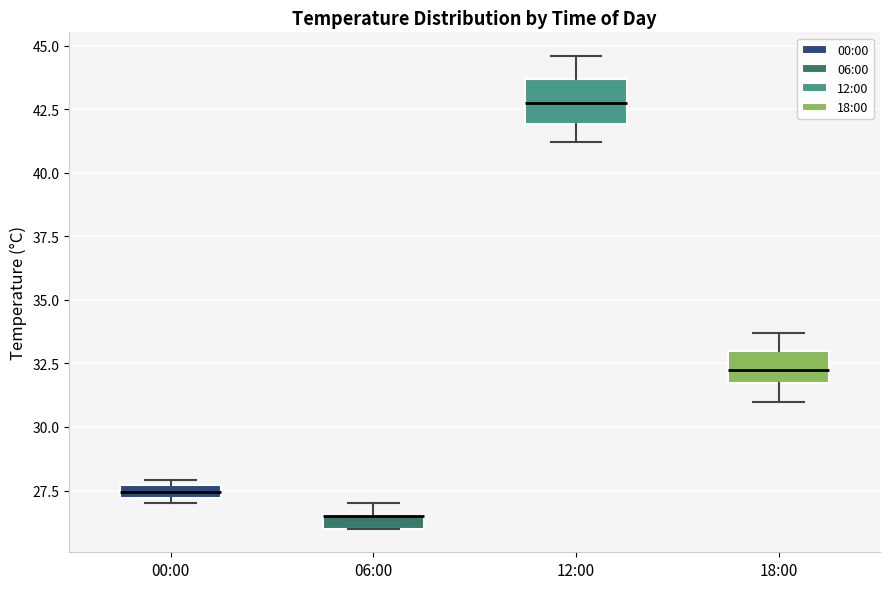

Where is the lower edge of the box for 00:00 on the y-axis? The values are not printed on the chart, so give them approximately, as read against the axis.

27.0